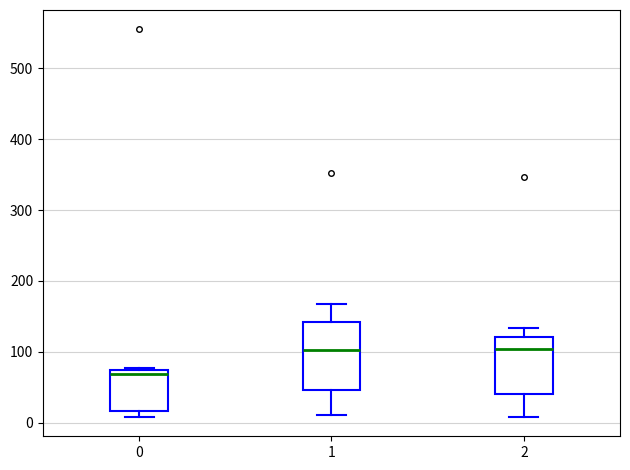

Where is the lower edge of the box at x = 0 on the y-axis? The values are not printed on the chart, so give them approximately, as read against the axis.

20